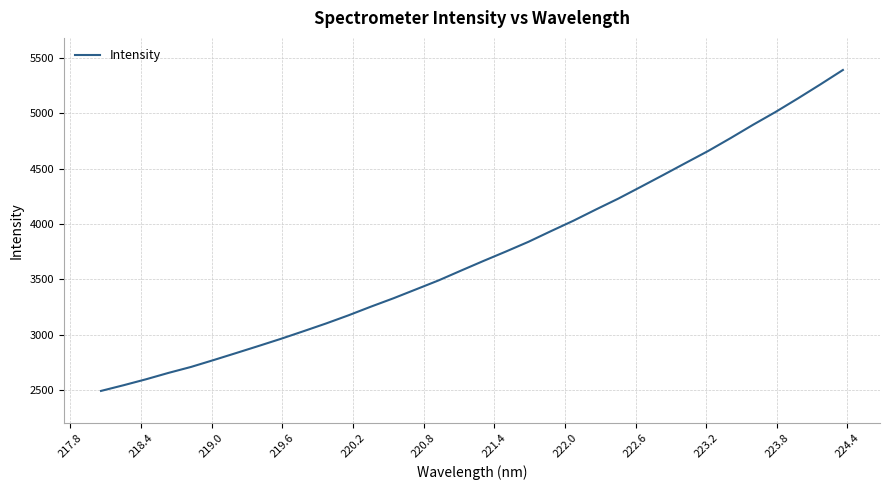

What is the difference between the maximum and minimum values?

2900.1